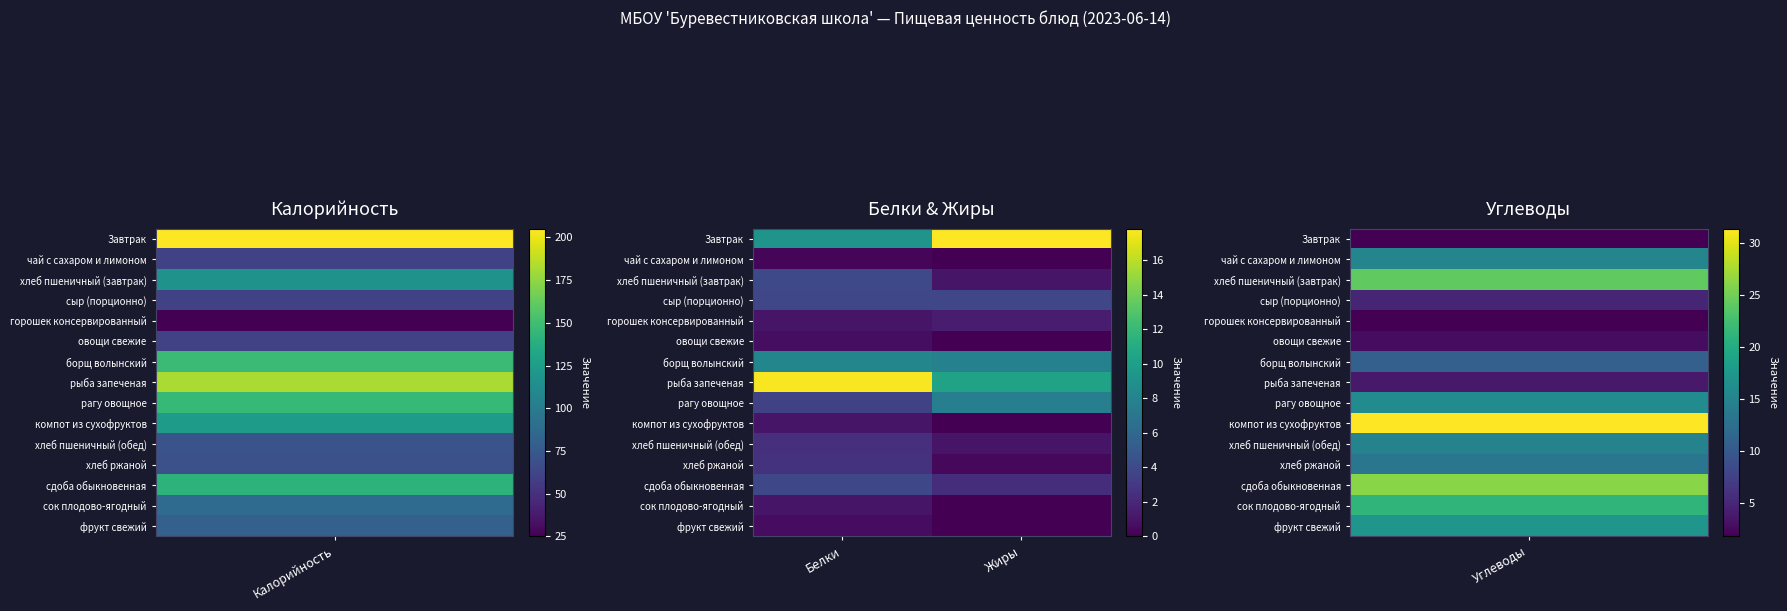

At which category is the sum across all series the highest?

Белки